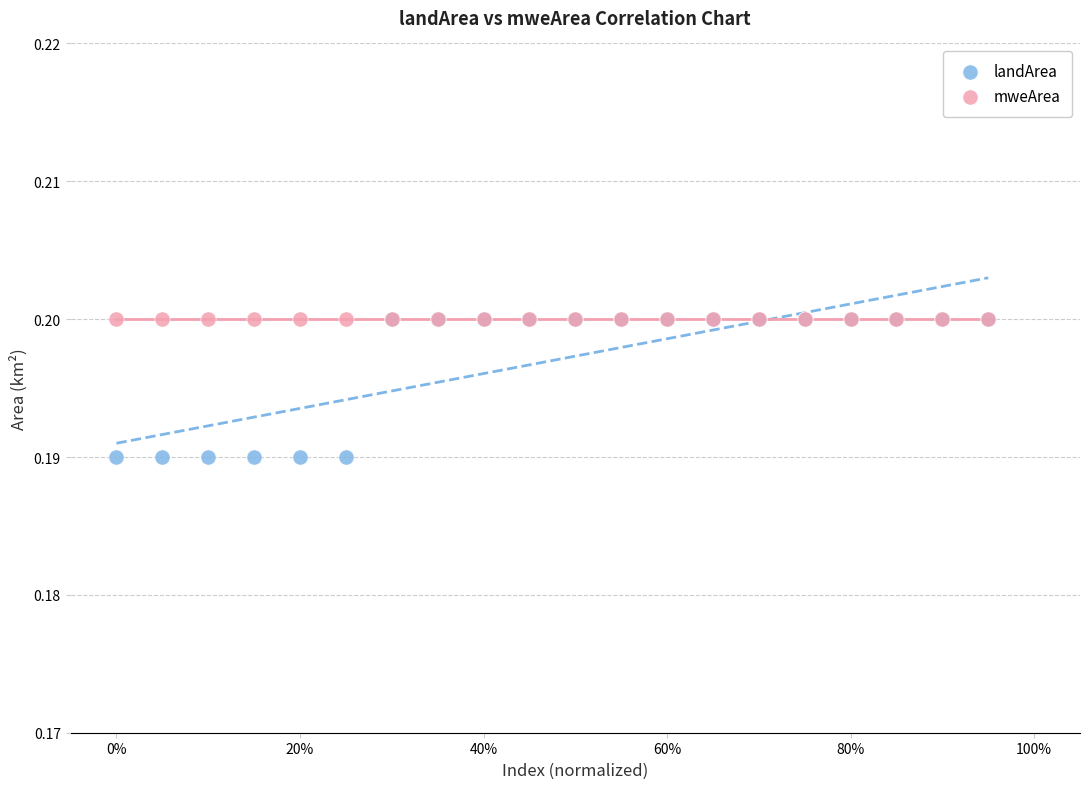

What are all the series names shown in the legend?

landArea, mweArea